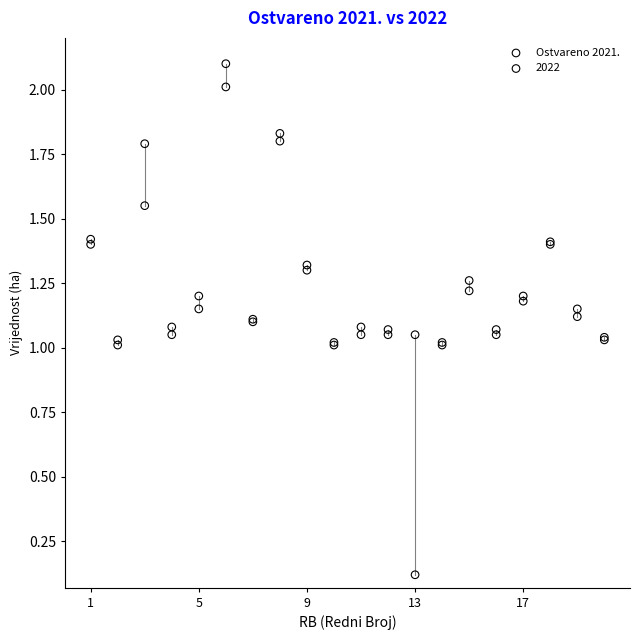

What are all the series names shown in the legend?

Ostvareno 2021., 2022